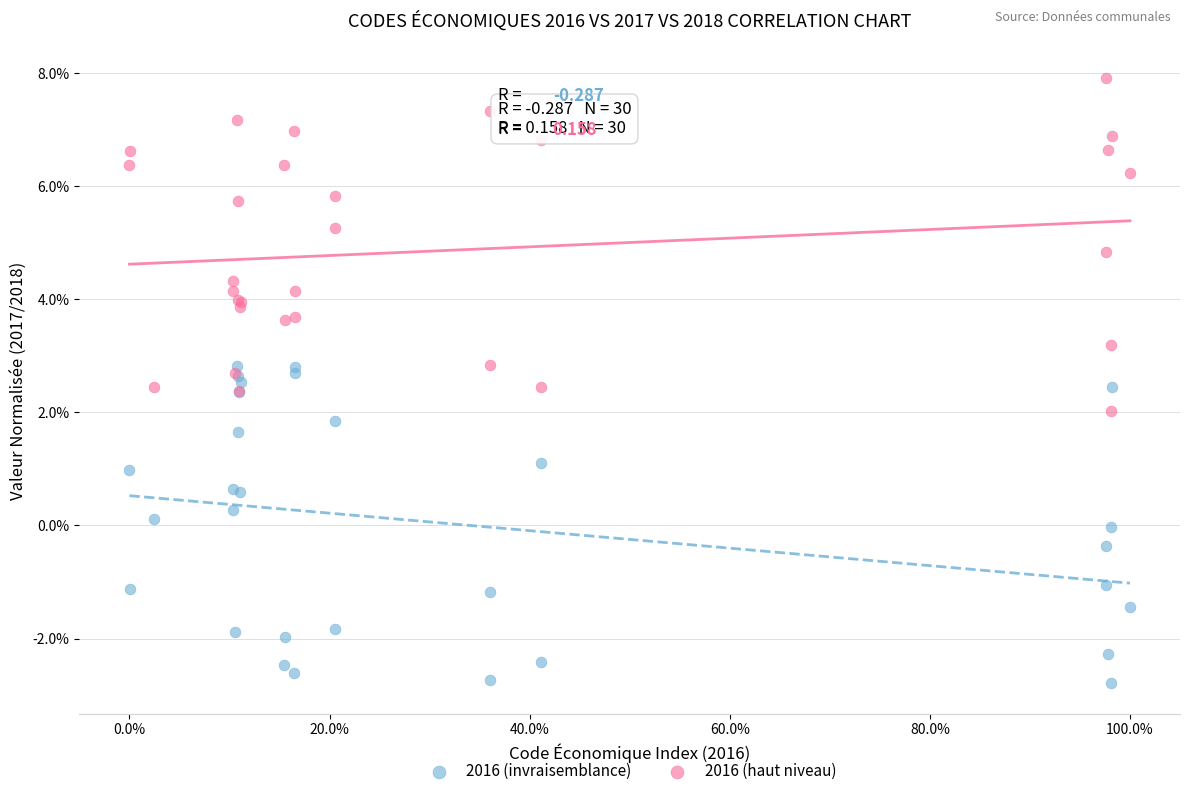

Which series contains the highest Y value?

2016 (haut niveau)